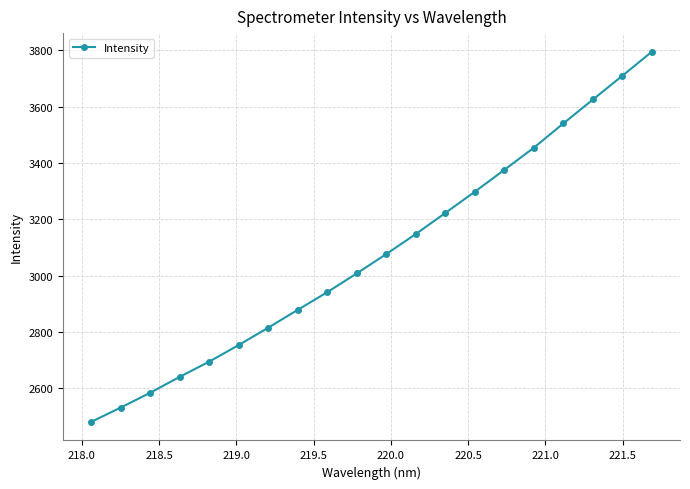

What is the value of the 1st point from the left?

2479.5